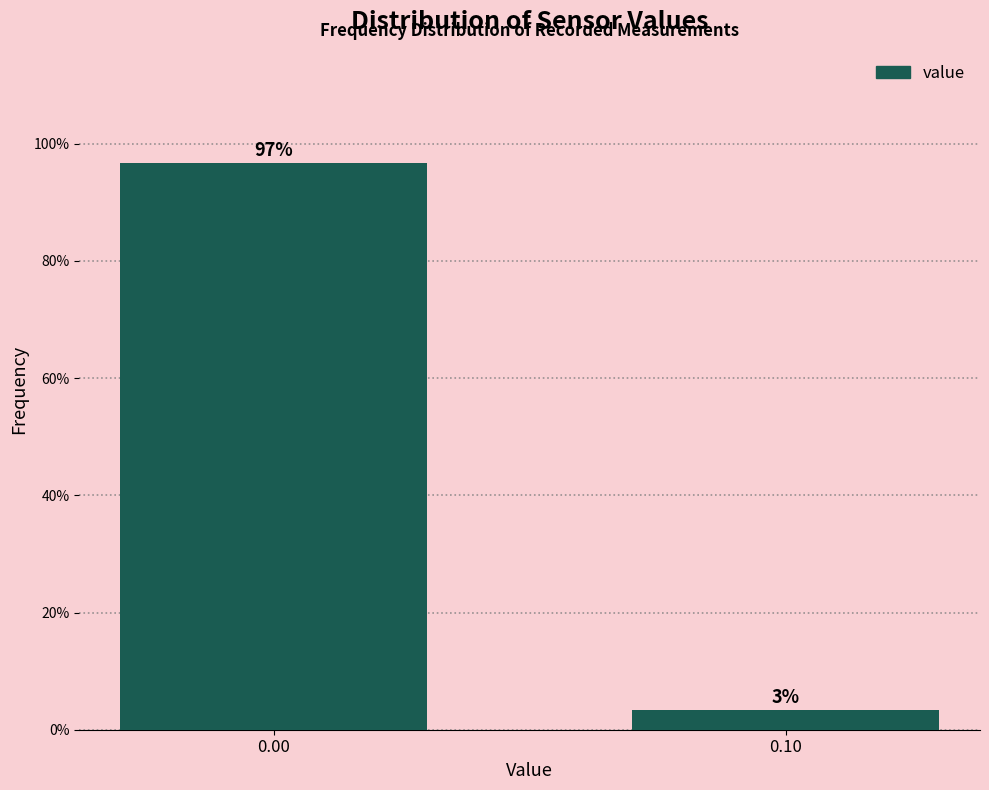

At which label is the value closest to 50?

0.10